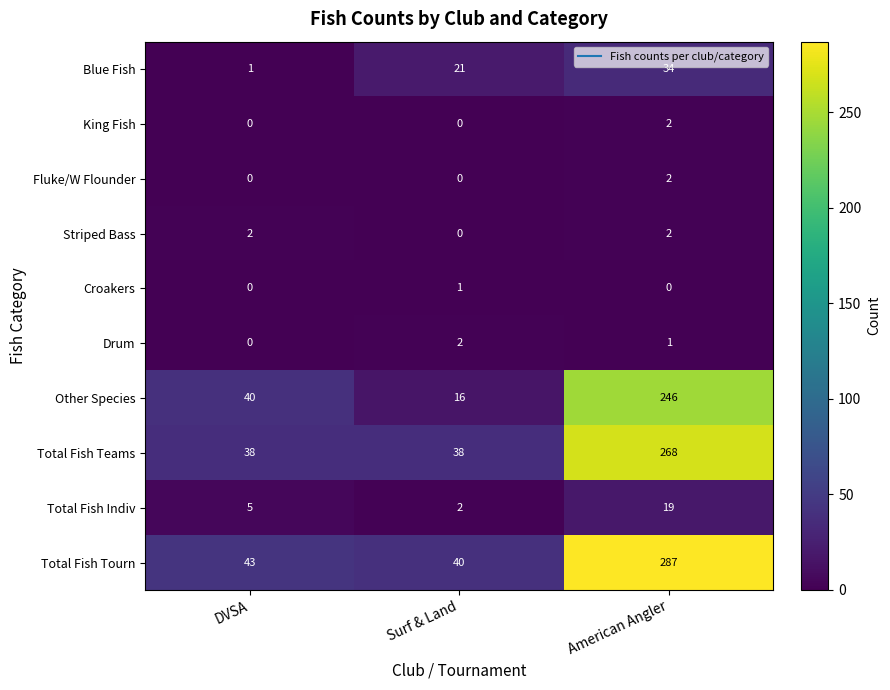

Rank the categories by Total Fish Tourn value from highest to lowest.

American Angler, DVSA, Surf & Land